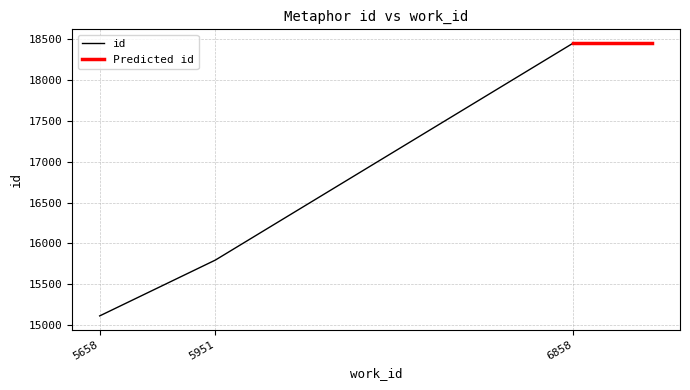

Does the chart have visible grid lines?

Yes